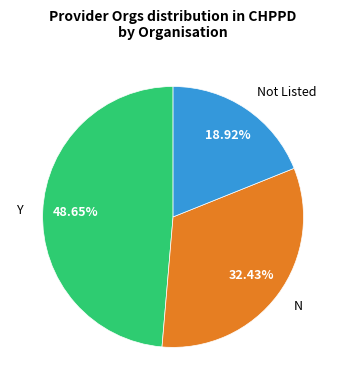

Is Y the majority of the pie?

No